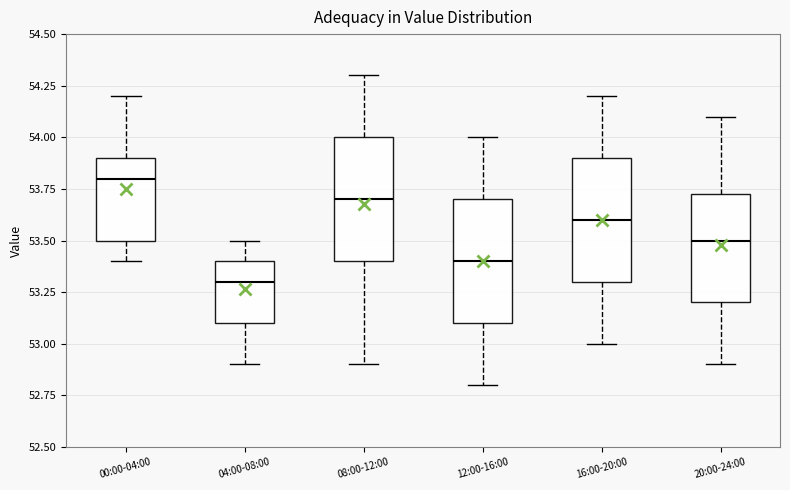

Reading left to right, read every box against the y-axis: the position of its median line, the range the box covers, and the ends of its whiskers. The values are not printed on the chart, so give them approximately, as read against the axis.

00:00-04:00: median 53.80, box 53.50 to 53.90, whiskers 53.40 to 54.20
04:00-08:00: median 53.30, box 53.10 to 53.40, whiskers 52.90 to 53.50
08:00-12:00: median 53.70, box 53.40 to 54.00, whiskers 52.90 to 54.30
12:00-16:00: median 53.40, box 53.10 to 53.70, whiskers 52.80 to 54.00
16:00-20:00: median 53.60, box 53.30 to 53.90, whiskers 53.00 to 54.20
20:00-24:00: median 53.50, box 53.20 to 53.75, whiskers 52.90 to 54.10